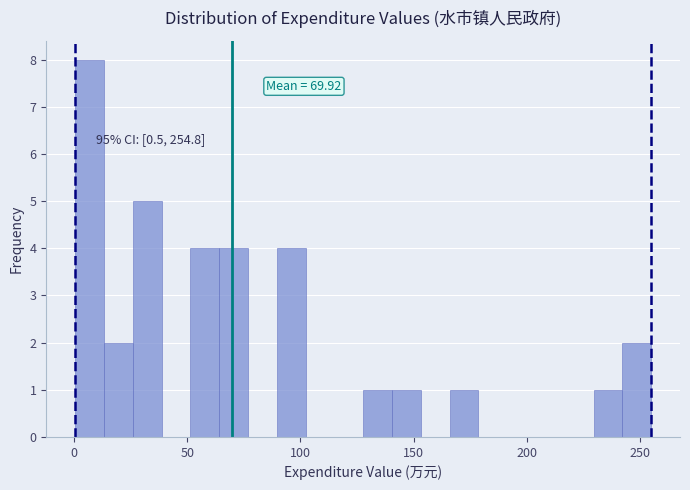

Around what value on the x-axis is the tallest bar? Give the approximate position of its centre, as read against the axis.

5